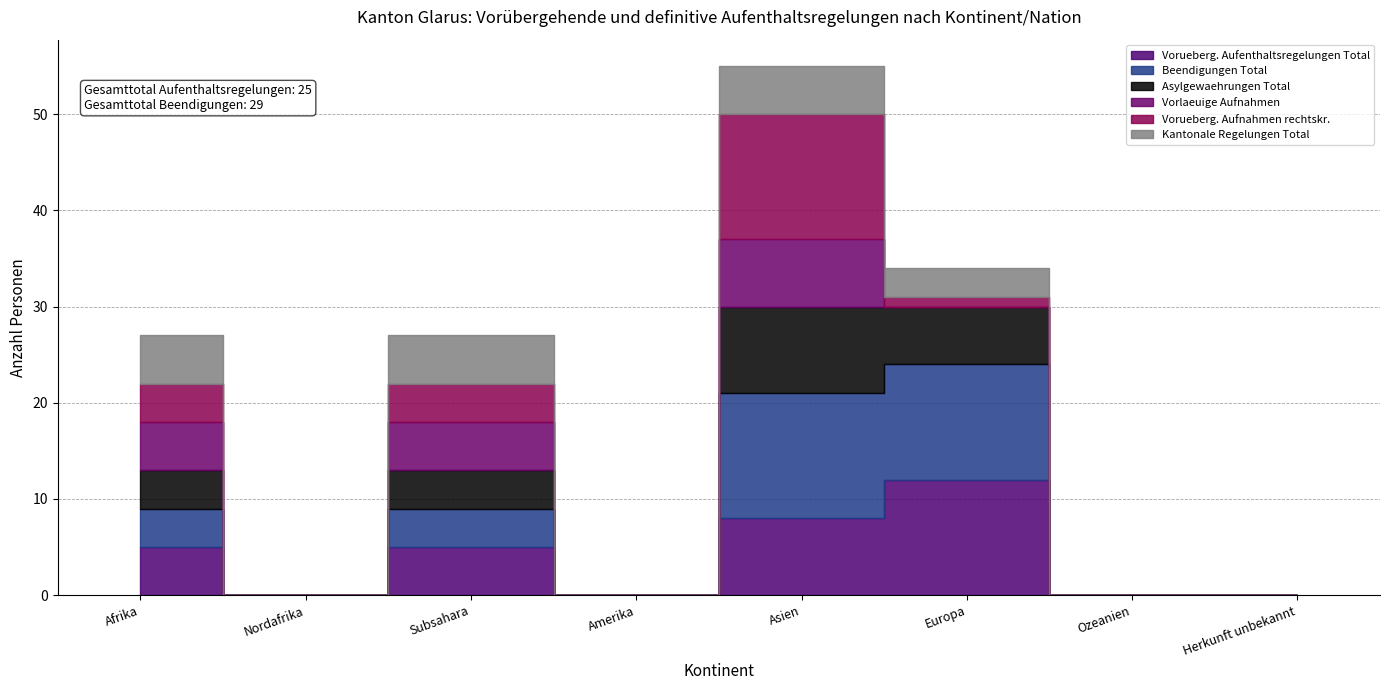

True or false: Vorueberg. Aufenthaltsregelungen Total has a value of -8 at Amerika.

False